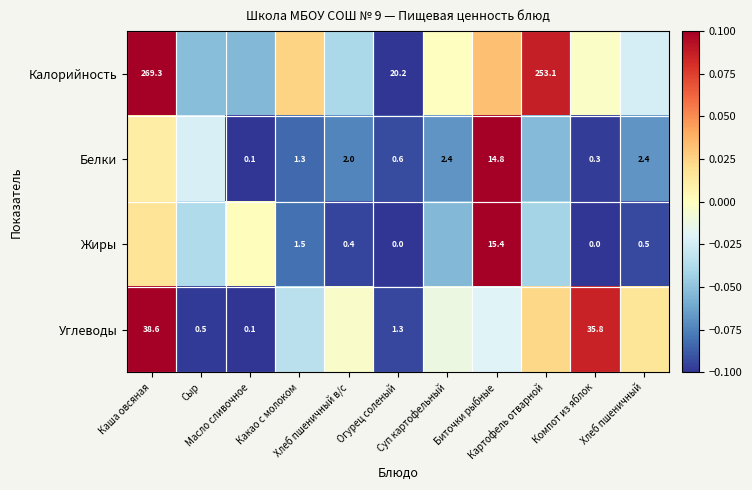

At how many categories does at least one series exceed 0?

7